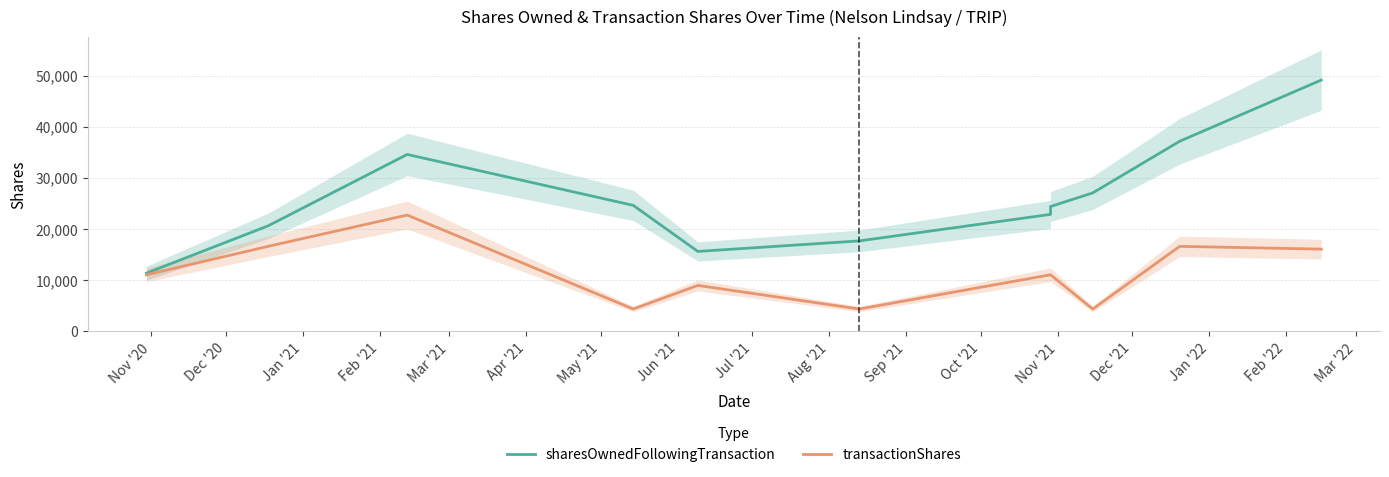

Which series changed the most between Jan '21 and Apr '21?

transactionShares